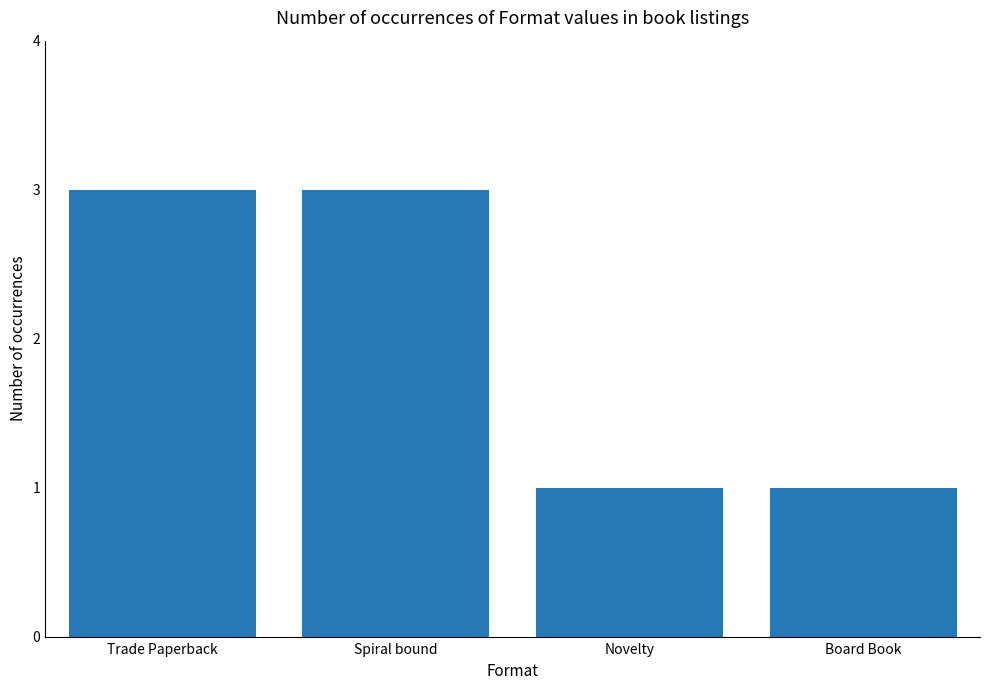

Is it true that the value at Spiral bound is 3?

True